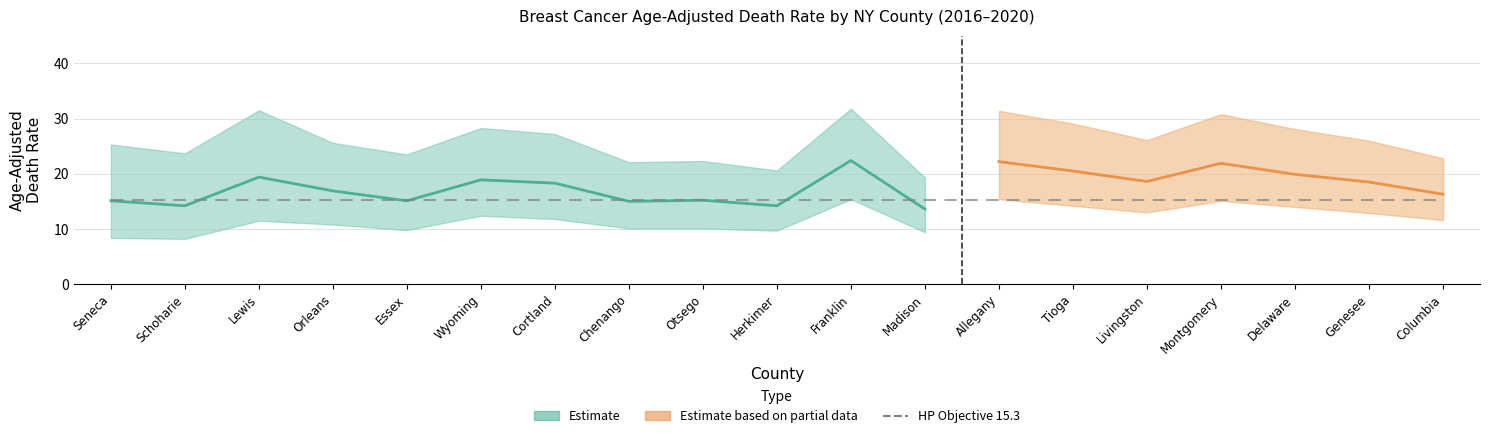

How many lines are shown in the chart?

3